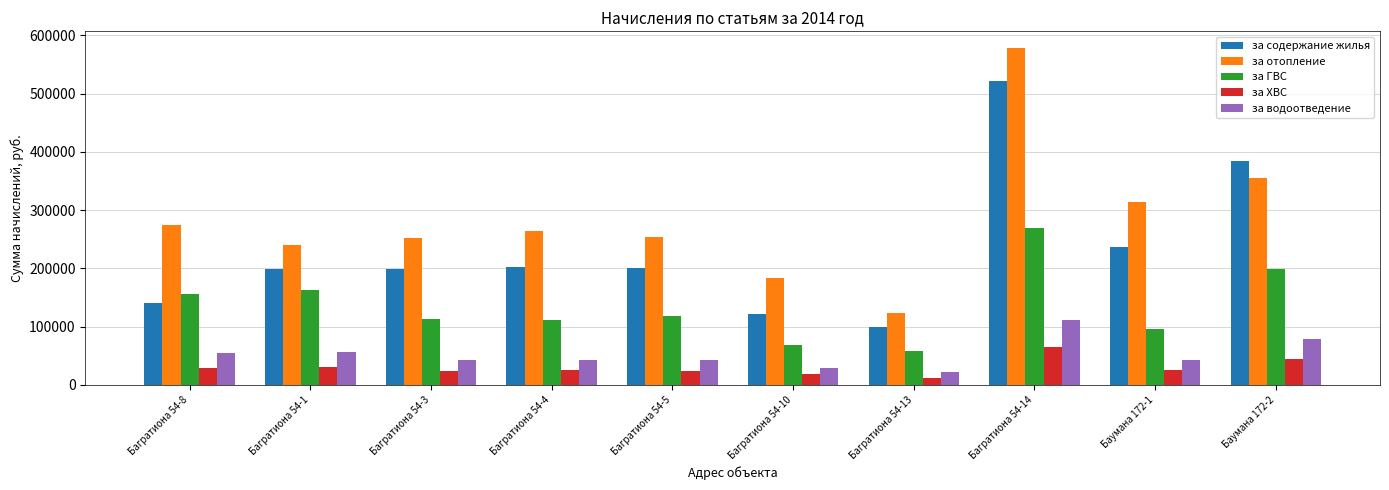

What is the spread (max minus min) of values at Багратиона 54-14?

512763.2